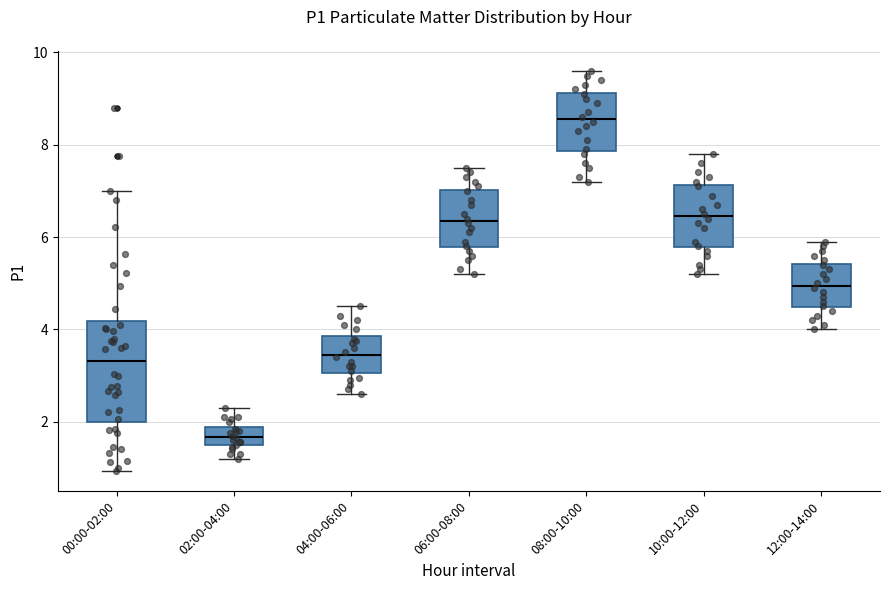

Reading left to right, transcribe this box plot: for each box, give where its median line is, the range the box spans, and where its two whiskers end, as read against the y-axis. The values are not printed on the chart, so give them approximately, as read against the axis.

00:00-02:00: median 3.4, box 2.0 to 4.2, whiskers 1.0 to 7.0
02:00-04:00: median 1.6, box 1.4 to 1.8, whiskers 1.2 to 2.4
04:00-06:00: median 3.4, box 3.0 to 3.8, whiskers 2.6 to 4.6
06:00-08:00: median 6.4, box 5.8 to 7.0, whiskers 5.2 to 7.6
08:00-10:00: median 8.6, box 7.8 to 9.2, whiskers 7.2 to 9.6
10:00-12:00: median 6.4, box 5.8 to 7.2, whiskers 5.2 to 7.8
12:00-14:00: median 5.0, box 4.4 to 5.4, whiskers 4.0 to 6.0